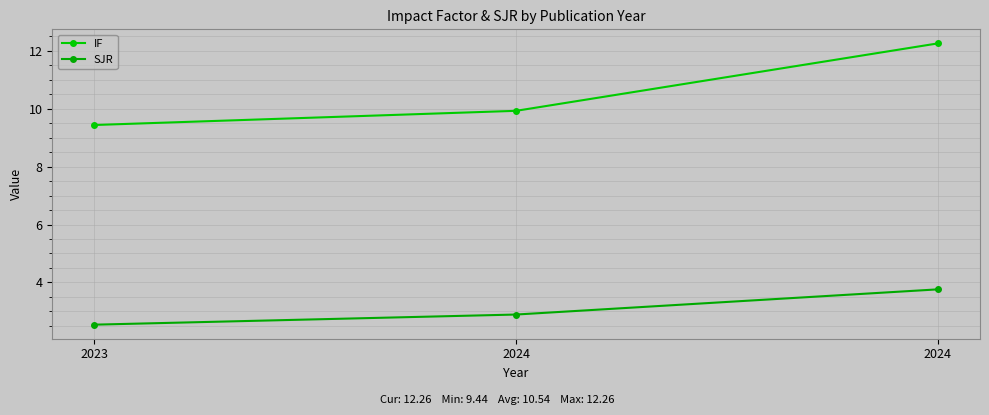

Is it true that IF equals 12.3 at 2024?

True